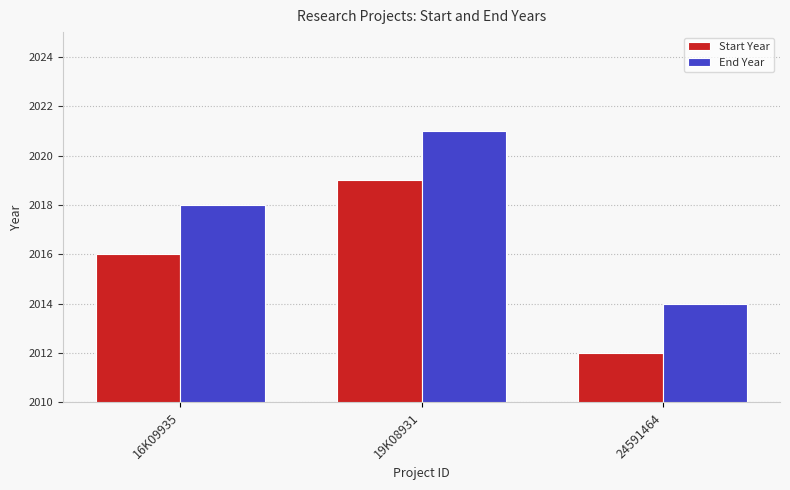

List the series in order of their peak value, highest first.

End Year, Start Year